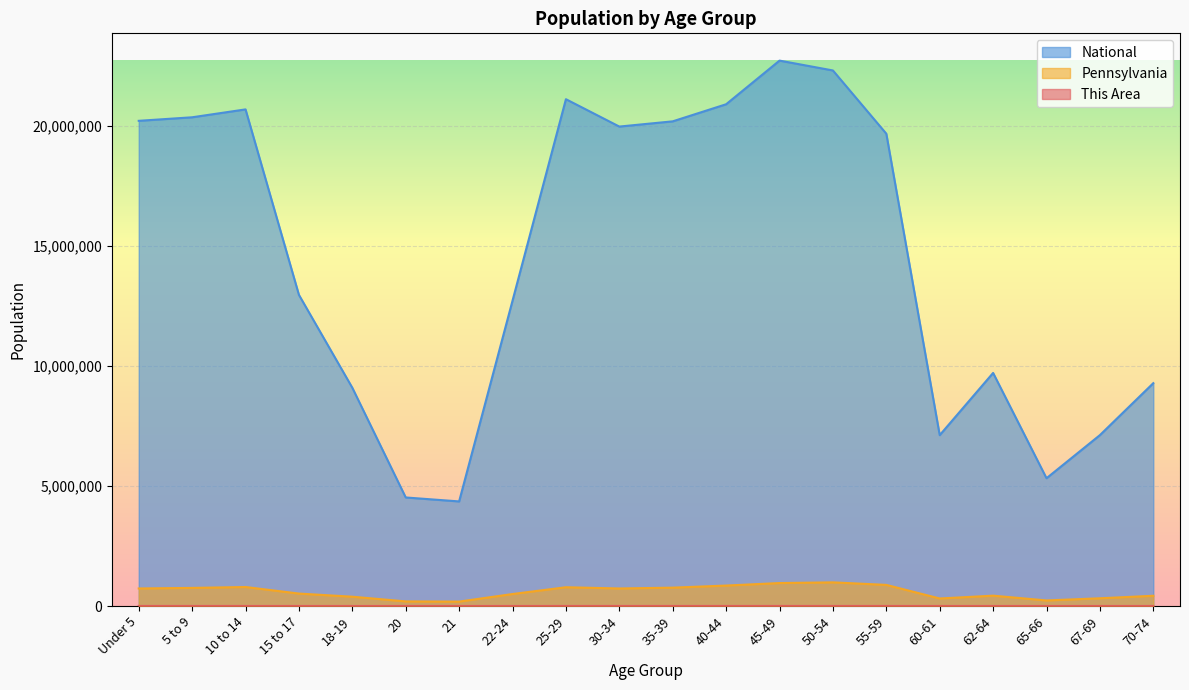

Reading right to left, list all the values displayed in this chart.

This Area: 883	613	463	797	632	1700	1838	1588	1432	1363	1439	1549	892	274	253	604	948	1388	1429	1633
Pennsylvania: 426536	321379	231623	430721	312575	879048	984641	955763	851382	764287	729592	781527	498947	183257	191942	387235	517831	791151	753635	729538
National: 9278166	7115361	5319902	9704197	7113727	19664805	22298125	22708591	20890964	20179642	19962099	21101849	12712576	4354294	4519129	9086089	12954254	20677194	20348657	20201362